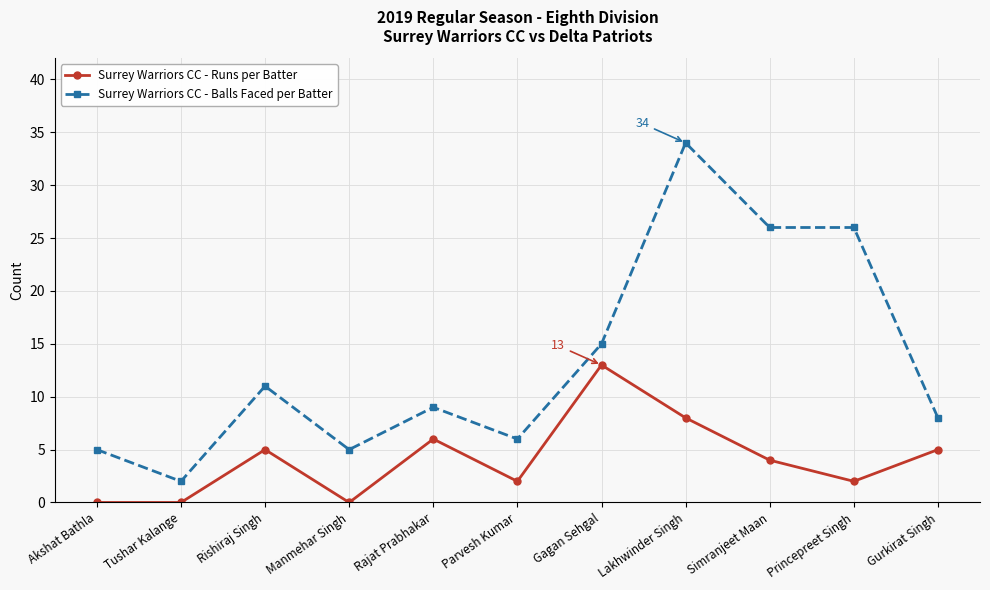

Reading left to right, transcribe all the data shown in this chart.

Surrey Warriors CC - Runs per Batter: Akshat Bathla=0	Tushar Kalange=0	Rishiraj Singh=5	Manmehar Singh=0	Rajat Prabhakar=6	Parvesh Kumar=2	Gagan Sehgal=13	Lakhwinder Singh=8	Simranjeet Maan=4	Princepreet Singh=2	Gurkirat Singh=5
Surrey Warriors CC - Balls Faced per Batter: Akshat Bathla=5	Tushar Kalange=2	Rishiraj Singh=11	Manmehar Singh=5	Rajat Prabhakar=9	Parvesh Kumar=6	Gagan Sehgal=15	Lakhwinder Singh=34	Simranjeet Maan=26	Princepreet Singh=26	Gurkirat Singh=8